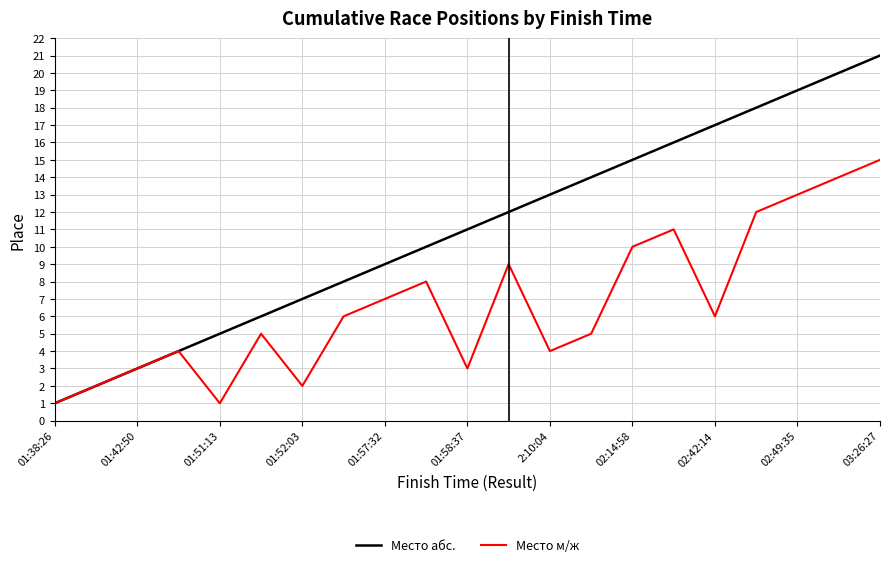

True or false: Место м/ж has more than 2 points higher than both neighbors.

True